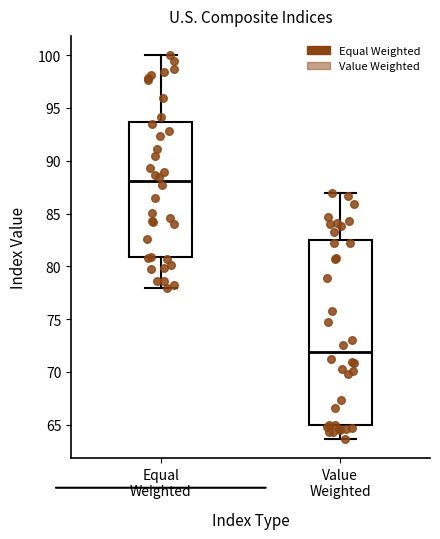

Which box is the tallest, from its lower edge to its upper edge?

Value Weighted